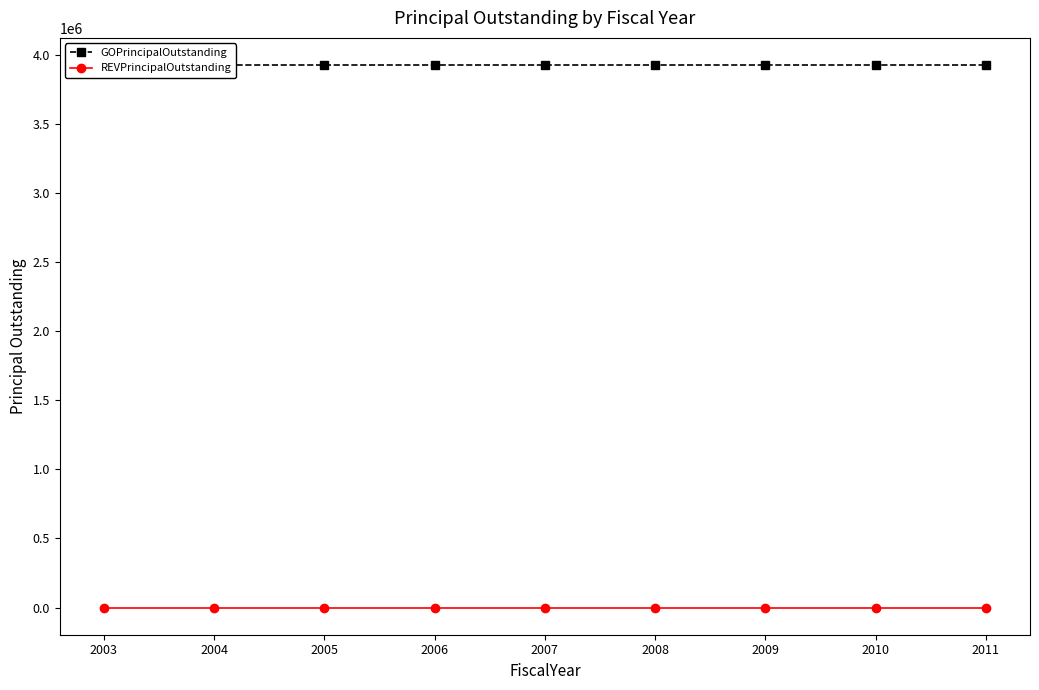

At which label is REVPrincipalOutstanding closest to 0?

2003